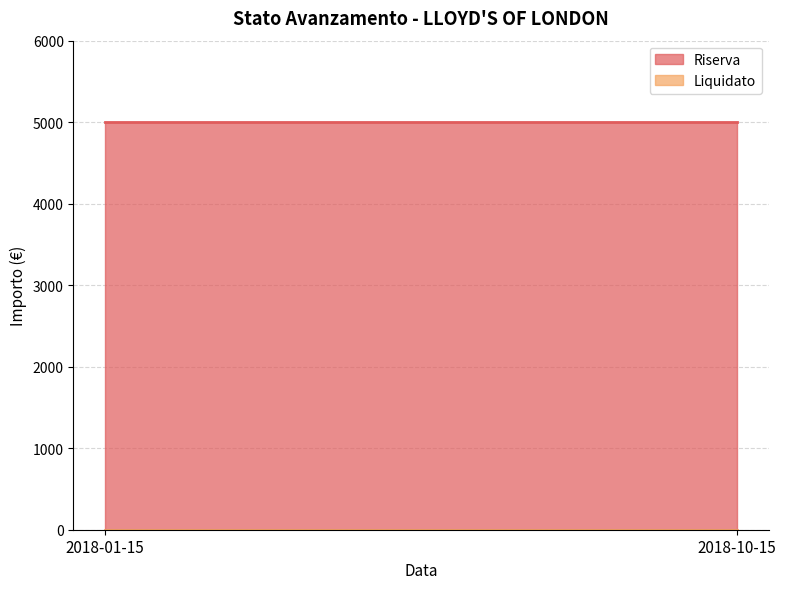

What is the sum of all Riserva values?

10000